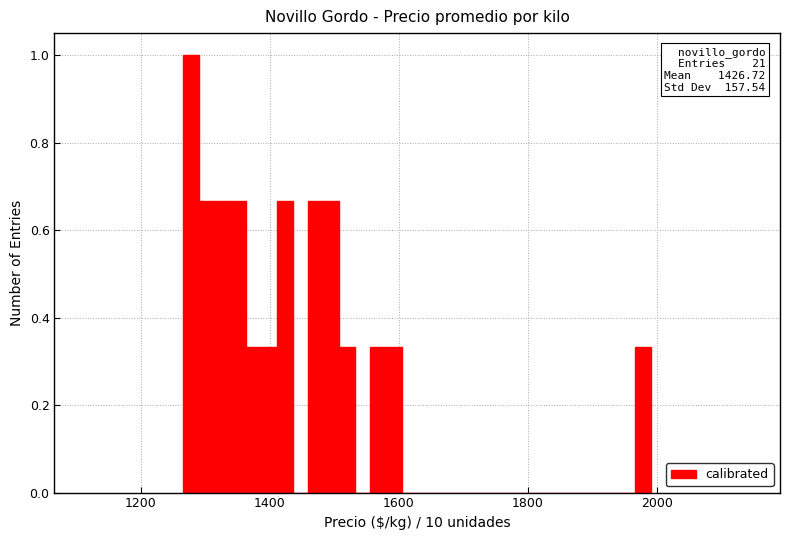

Read against the x-axis, roughly where is the centre of the tallest bar?

1280